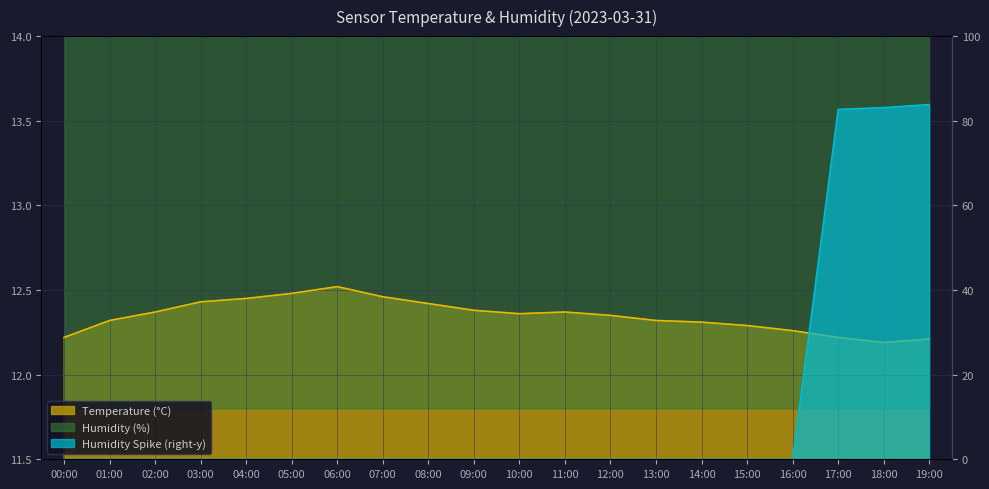

True or false: humidity and temperature cross at least once.

False